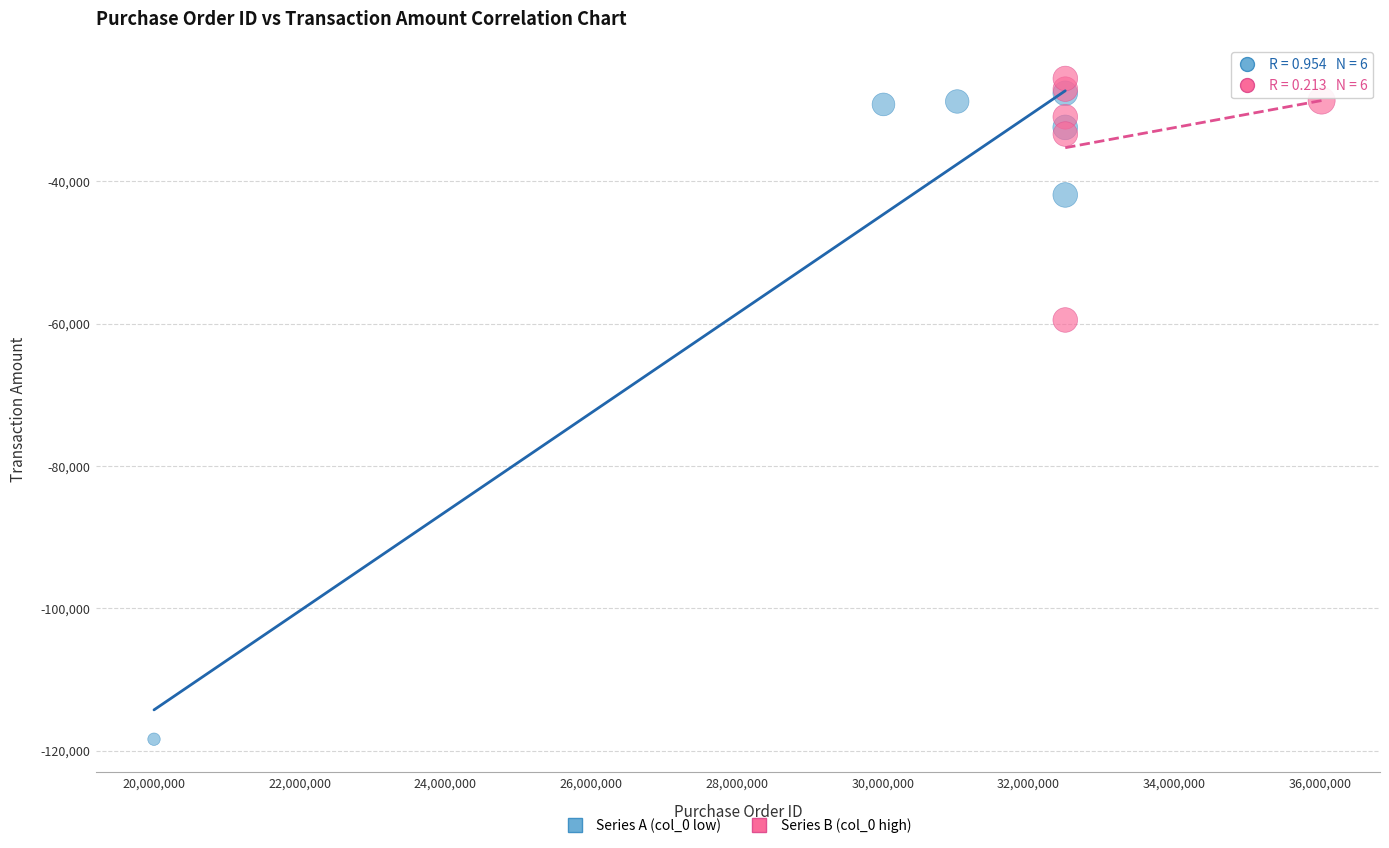

Which series reaches the maximum Y coordinate?

Series B (col_0 high)